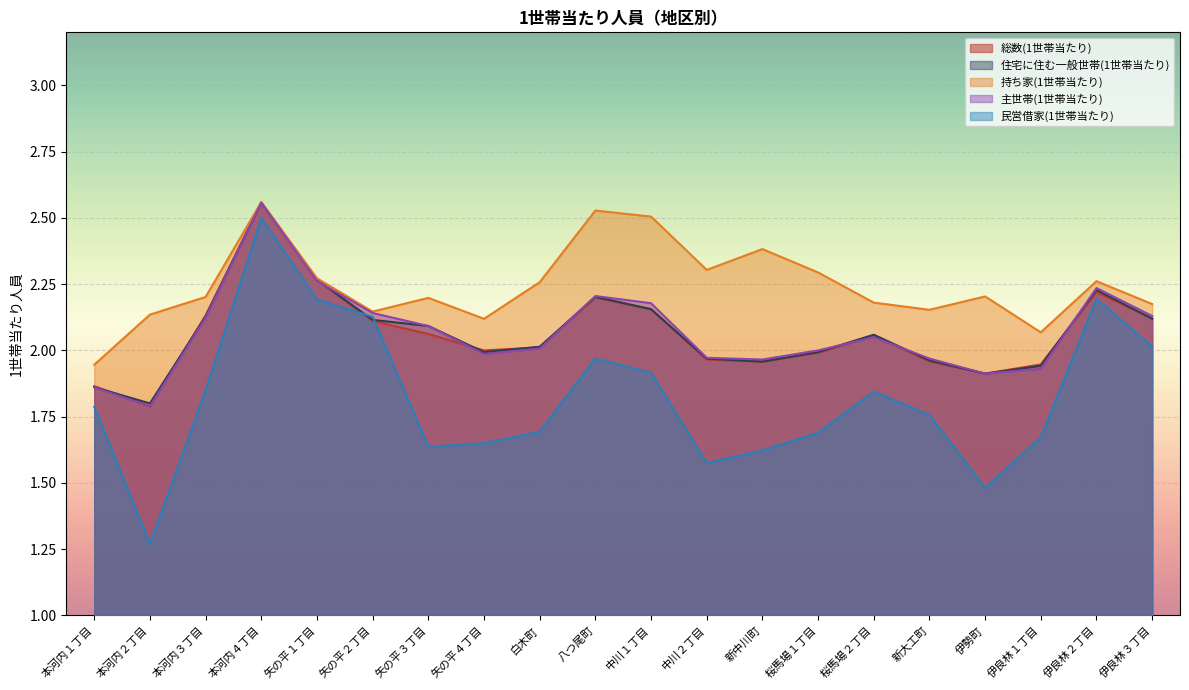

Where is 主世帯(1世帯当たり) nearest to the value 2?

桜馬場１丁目